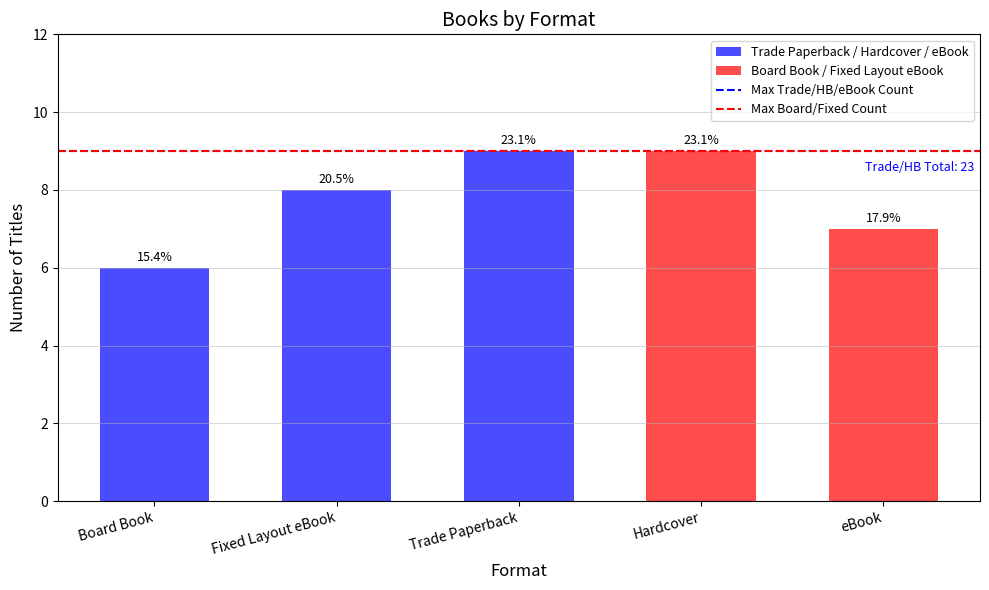

What is the label of the 1st bar from the left?

Board Book